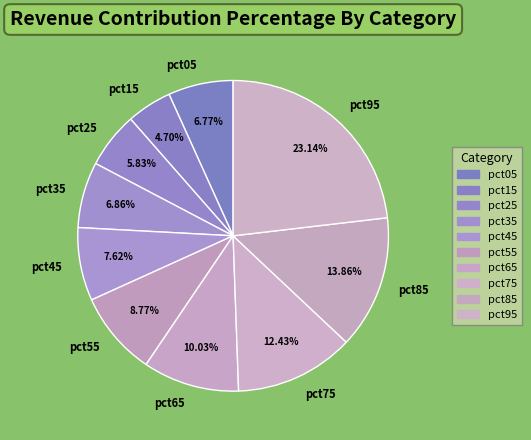

How many slices are in this pie chart?

10